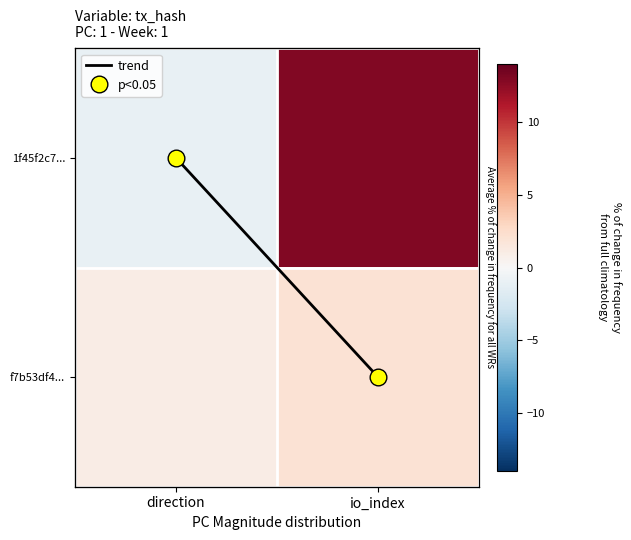

Is the value of 1f45f2c7... at io_index greater than the value of trend at io_index?

Yes